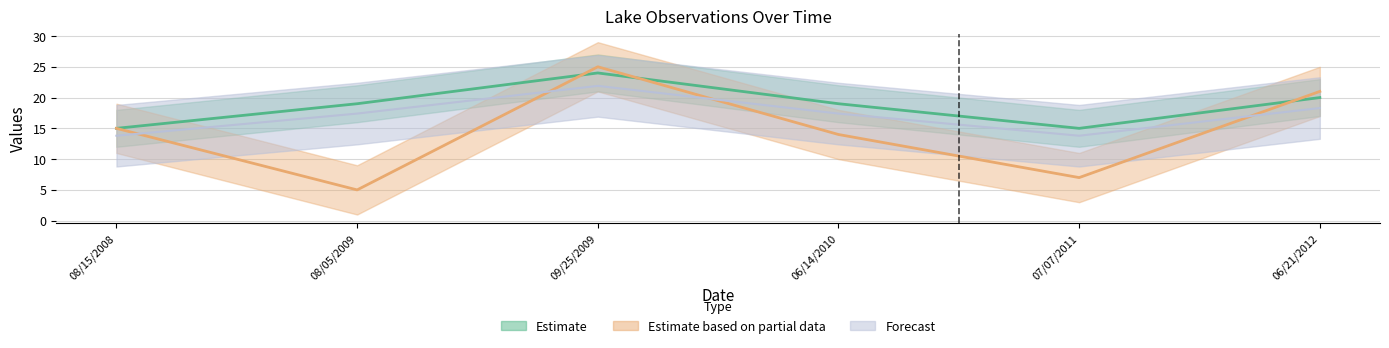

What is the difference between the second highest and second lowest values in the Secchi series?

5.0